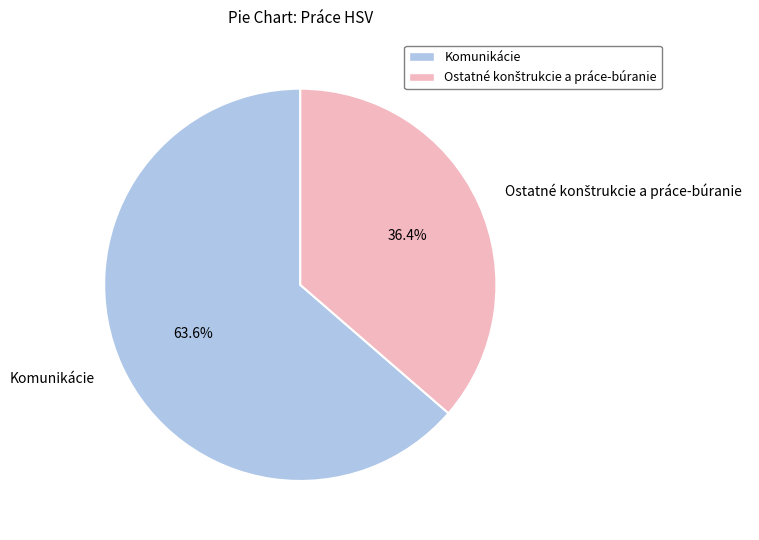

How many segments does this pie chart have?

2